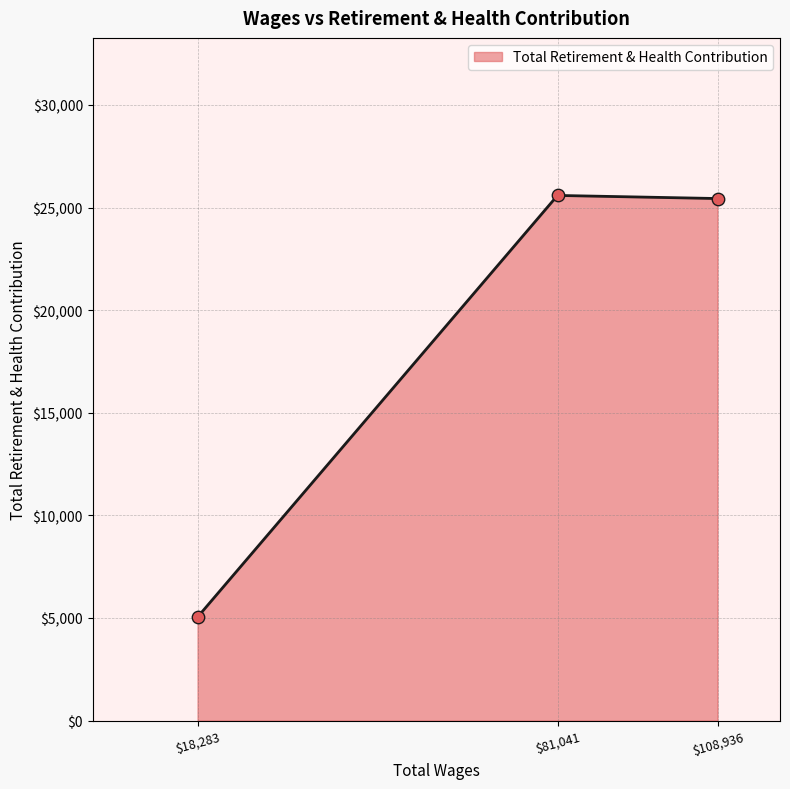

Is it true that the value at $81,041 is 8989?

False